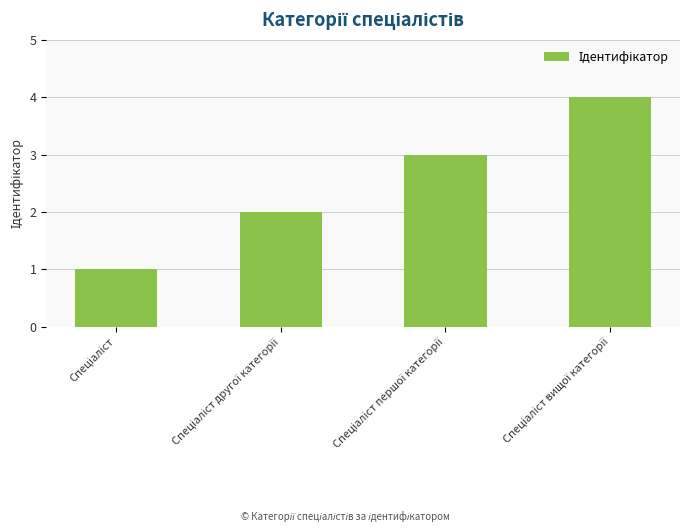

What is the greatest value displayed?

4